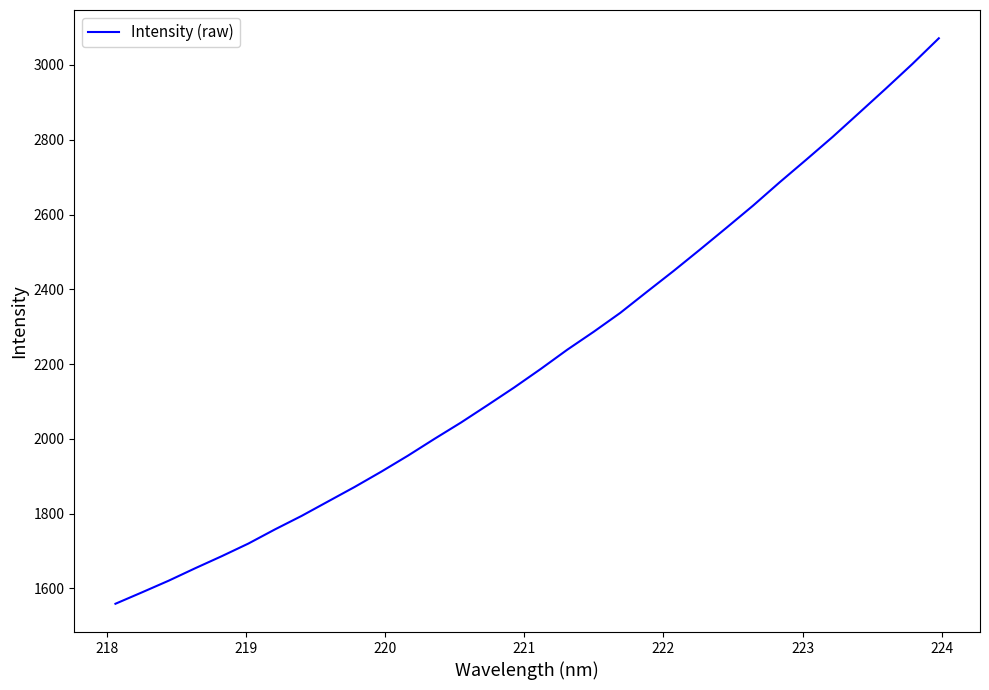

Reading left to right, what are all the values shown in this chart?

1559.0	1589.6	1620.7	1654.0	1686.3	1720.0	1757.9	1793.9	1832.8	1871.5	1912.3	1955.0	1999.9	2043.7	2090.1	2137.3	2186.9	2238.4	2286.6	2337.1	2393.3	2448.8	2506.3	2564.7	2623.9	2686.1	2746.4	2807.7	2872.0	2936.6	3002.4	3071.3